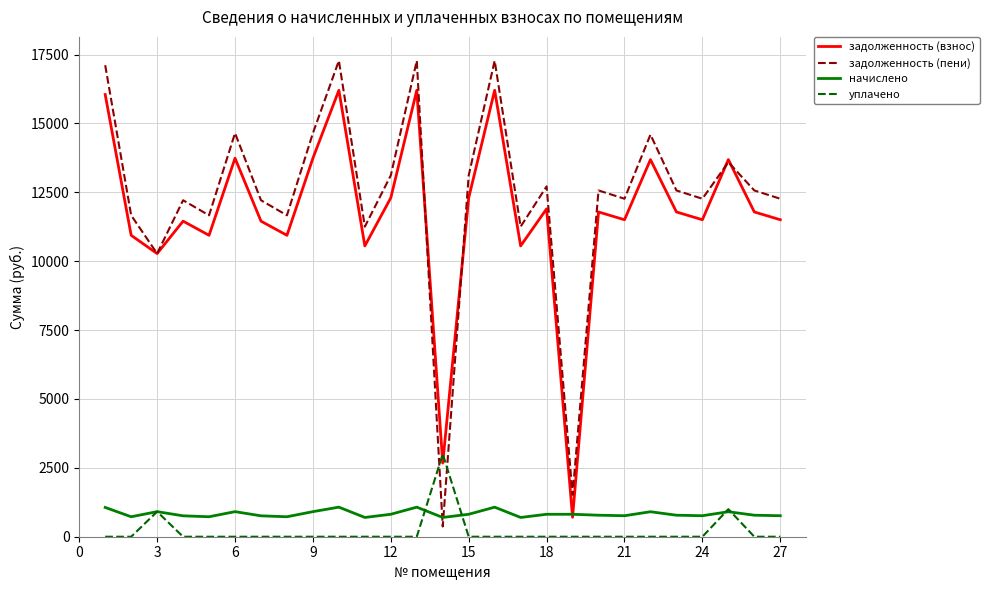

Rank the series by their maximum value, from lowest to highest.

начислено, уплачено, задолженность (взнос), задолженность (пени)